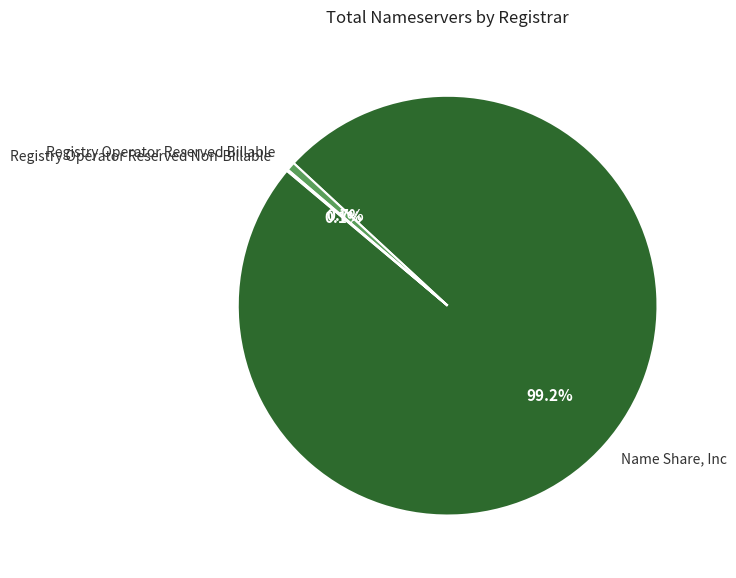

Between Registry Operator Reserved Billable and Name Share, Inc, which is larger?

Name Share, Inc